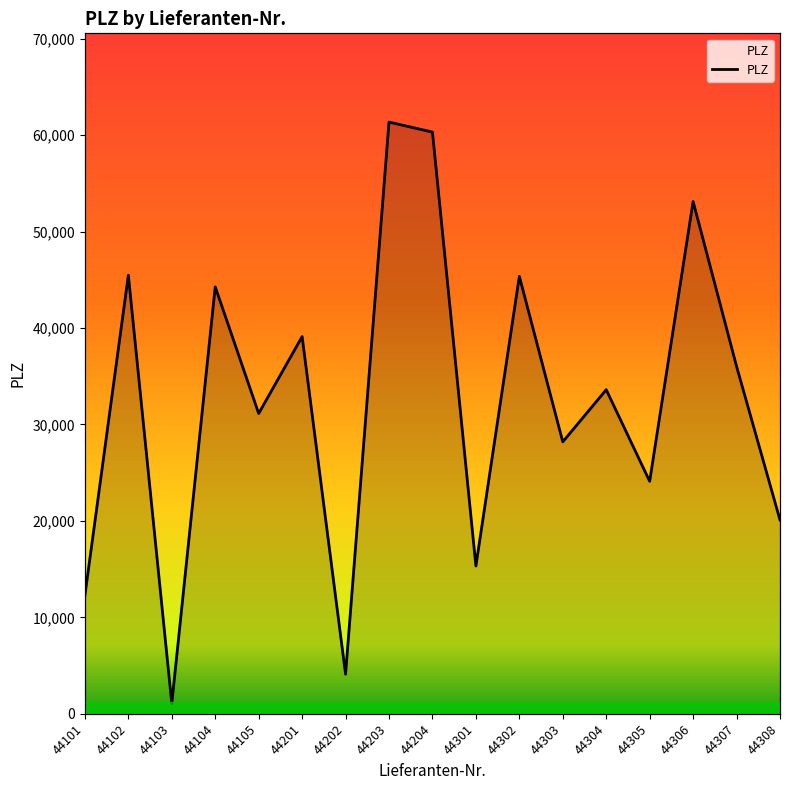

True or false: there are more than 0 points higher than both neighbors.

True